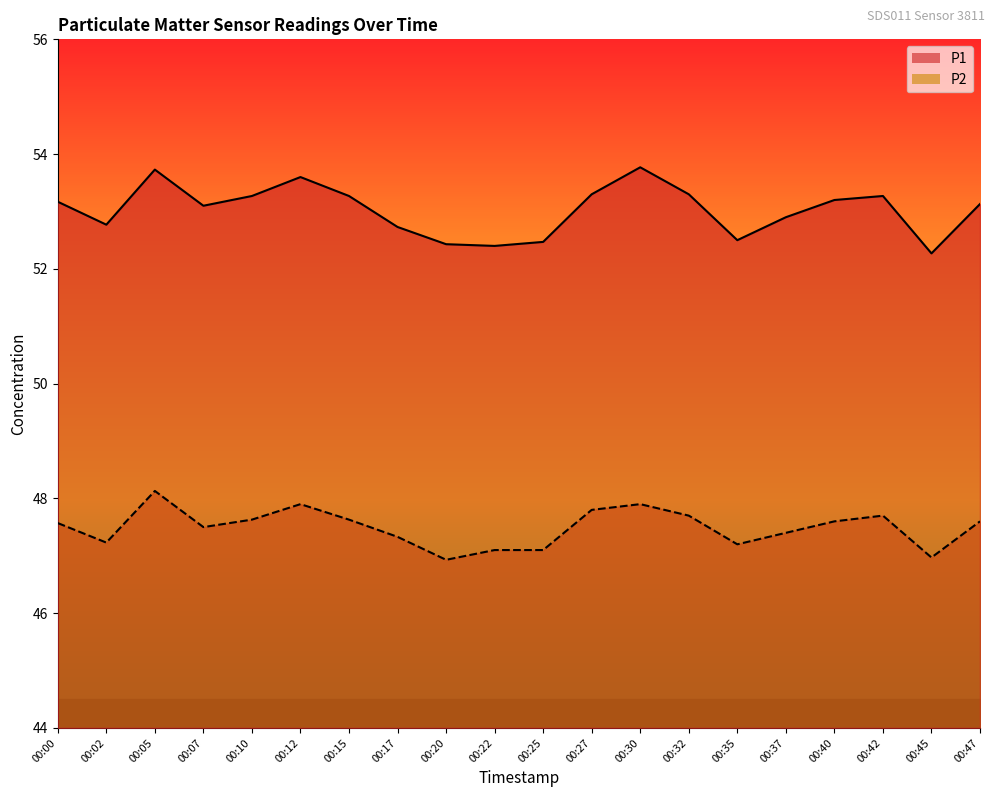

Between 00:20 and 00:25, which series saw the biggest shift?

P2